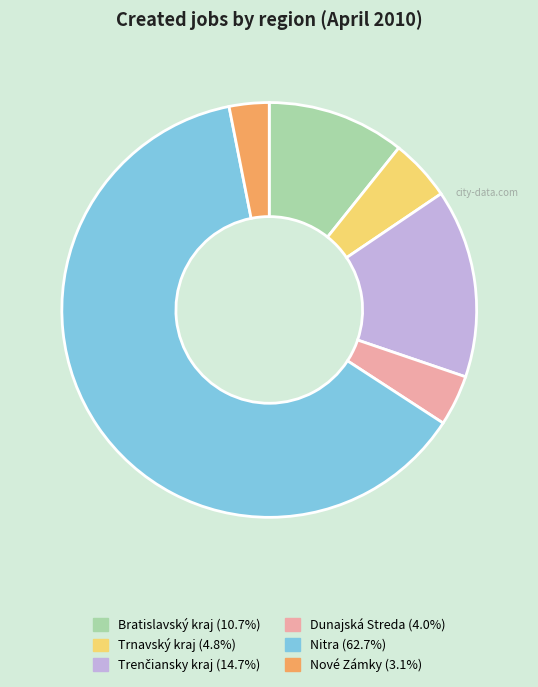

How many slices are in this pie chart?

6